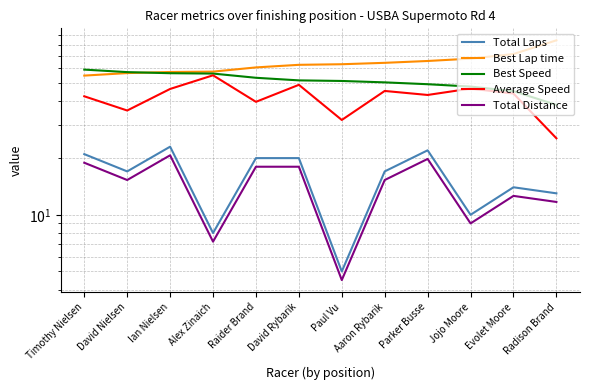

What is the difference between the Total Laps values at David Rybarik and Evolet Moore?

6.0